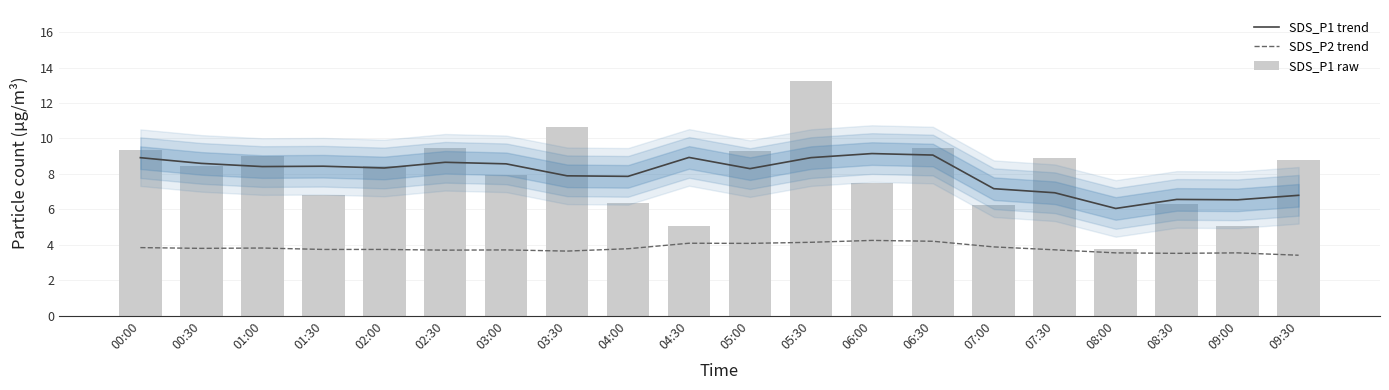

What is the value of the SDS_P1 raw bar at the 2nd from the left?

8.4